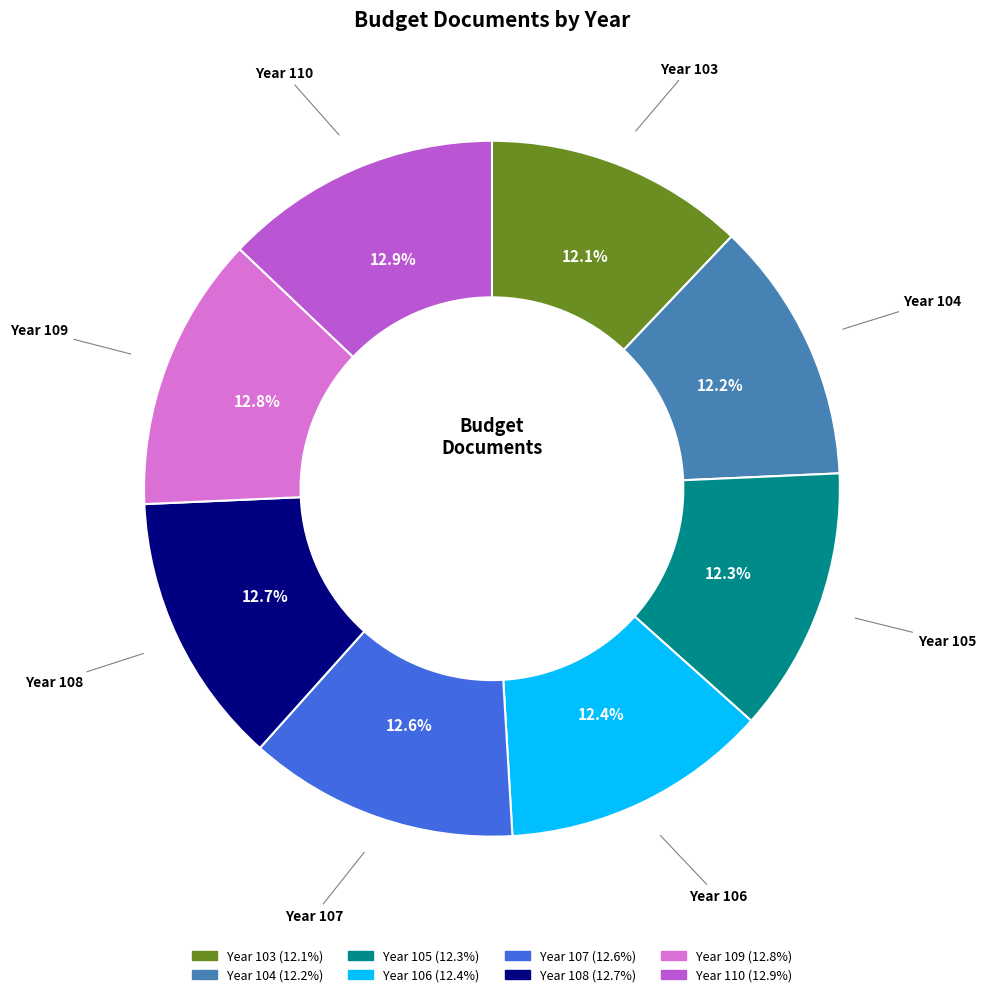

How many segments does this pie chart have?

8